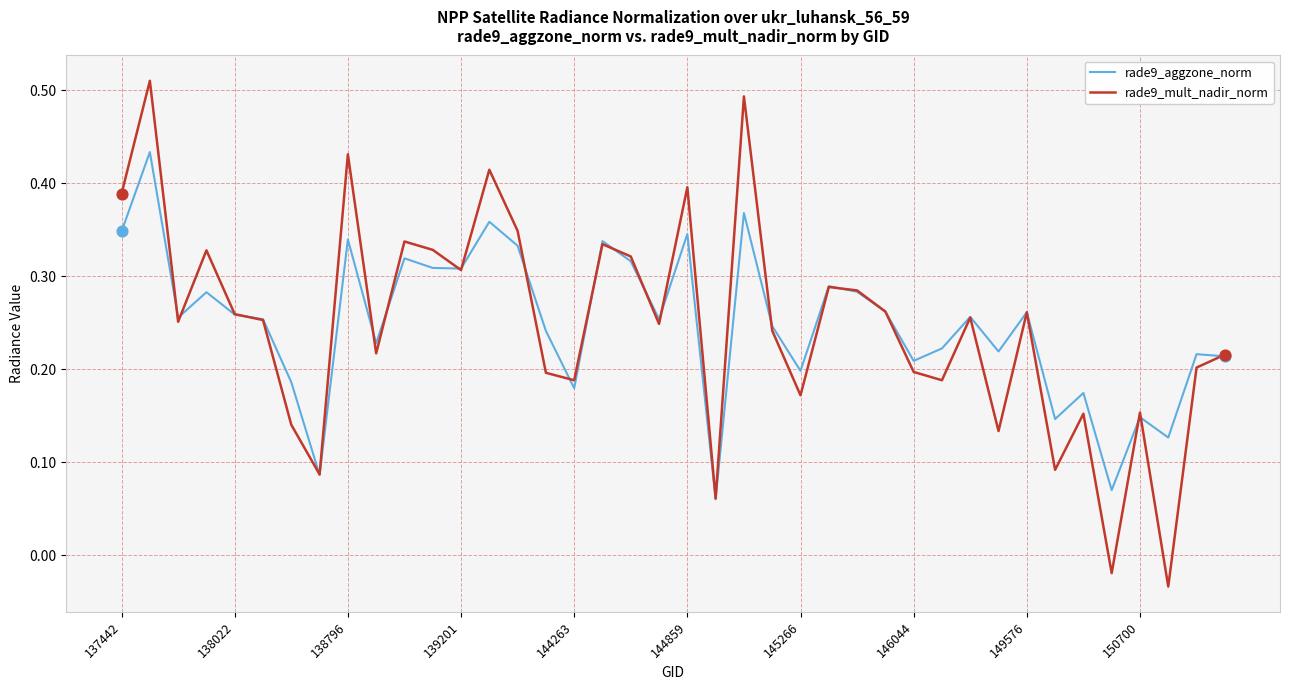

Which series has the largest range (max minus min)?

rade9_mult_nadir_norm